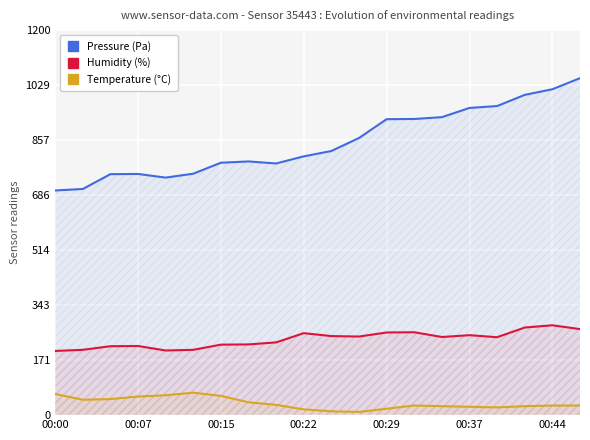

How many lines are shown in the chart?

3